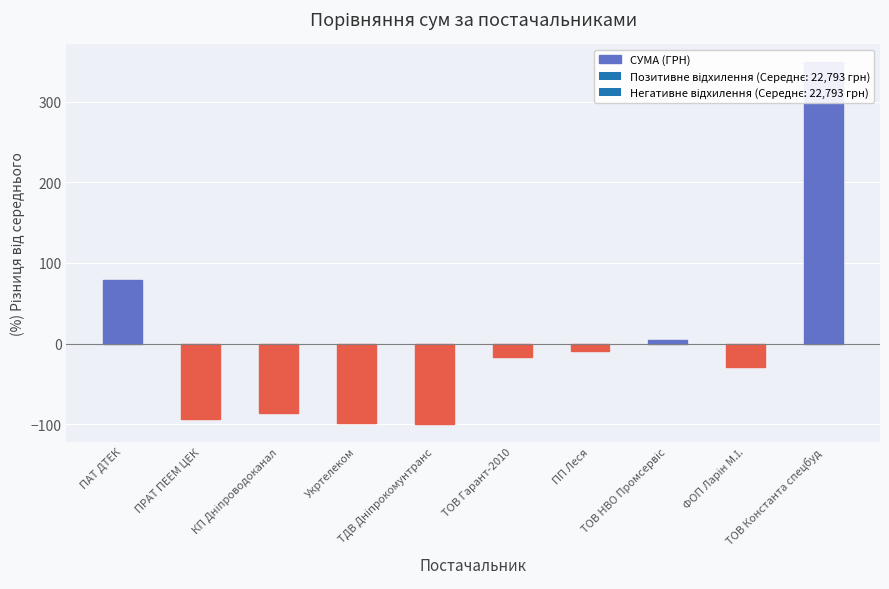

What is the label of the 9th bar from the left?

ФОП Ларін М.І.